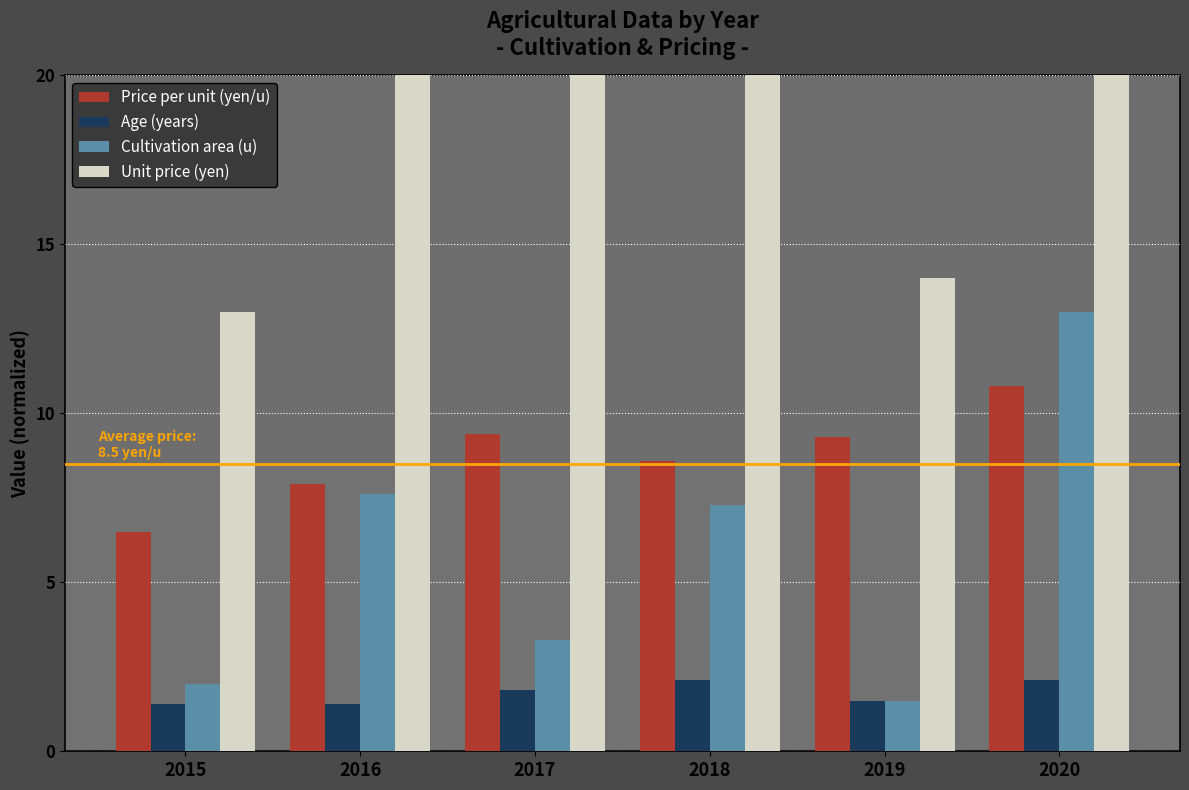

Reading left to right, what are all the values shown in this chart?

Price per unit (yen/u): 2015=6.5	2016=7.9	2017=9.4	2018=8.6	2019=9.3	2020=10.8
Age (years): 2015=1.4	2016=1.4	2017=1.8	2018=2.1	2019=1.5	2020=2.1
Cultivation area (u): 2015=2.0	2016=7.6	2017=3.3	2018=7.3	2019=1.5	2020=13.0
Unit price (yen): 2015=13.0	2016=60.0	2017=31.0	2018=52.0	2019=14.0	2020=140.0